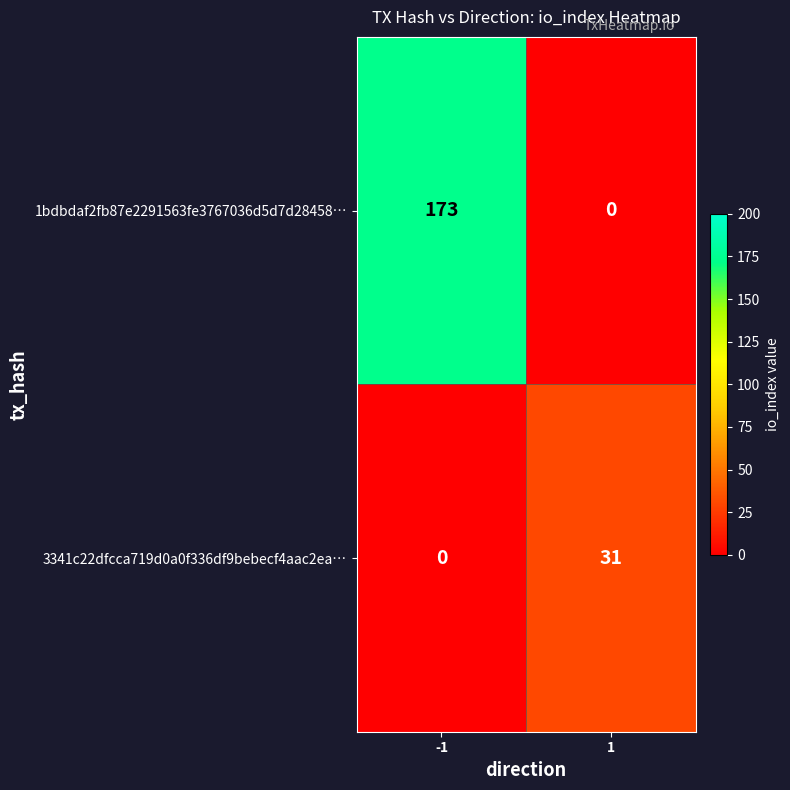

Rank the series at -1 from highest to lowest value.

1bdbdaf2fb87e2291563fe3767036d5d7d28458…, 3341c22dfcca719d0a0f336df9bebecf4aac2ea…